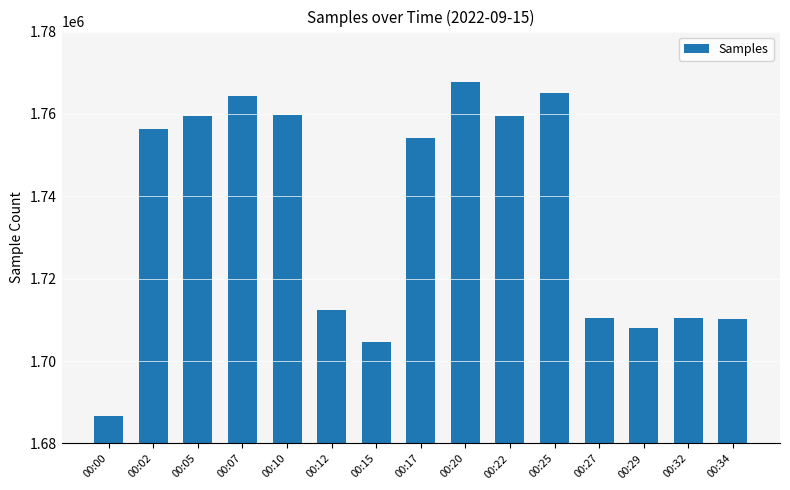

At which label is the value closest to 1727271?

00:12